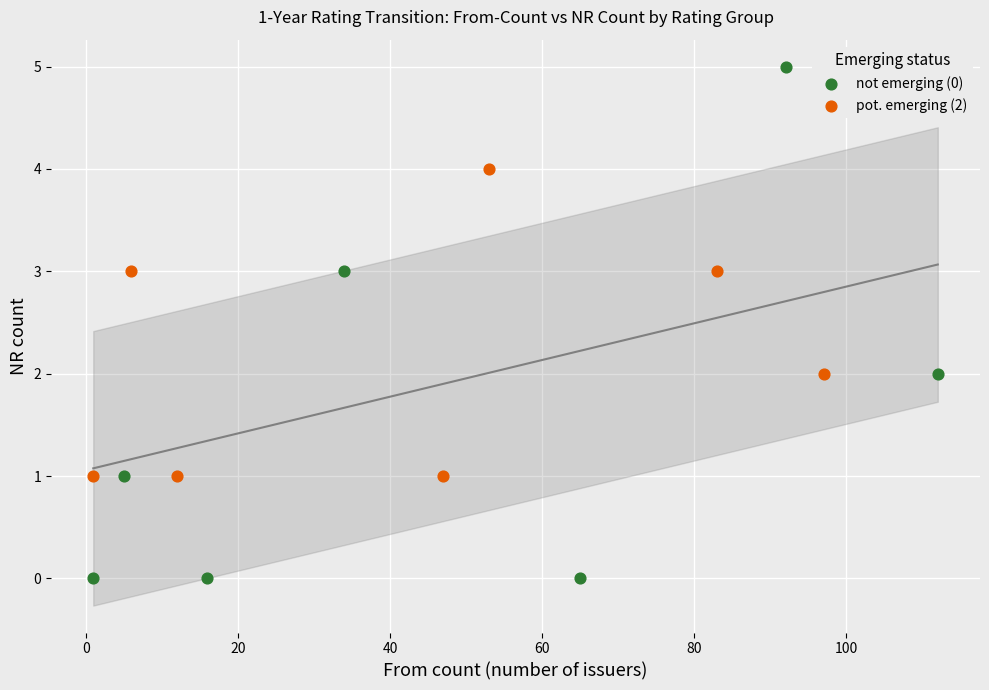

Which series reaches the minimum Y coordinate?

not emerging (0)